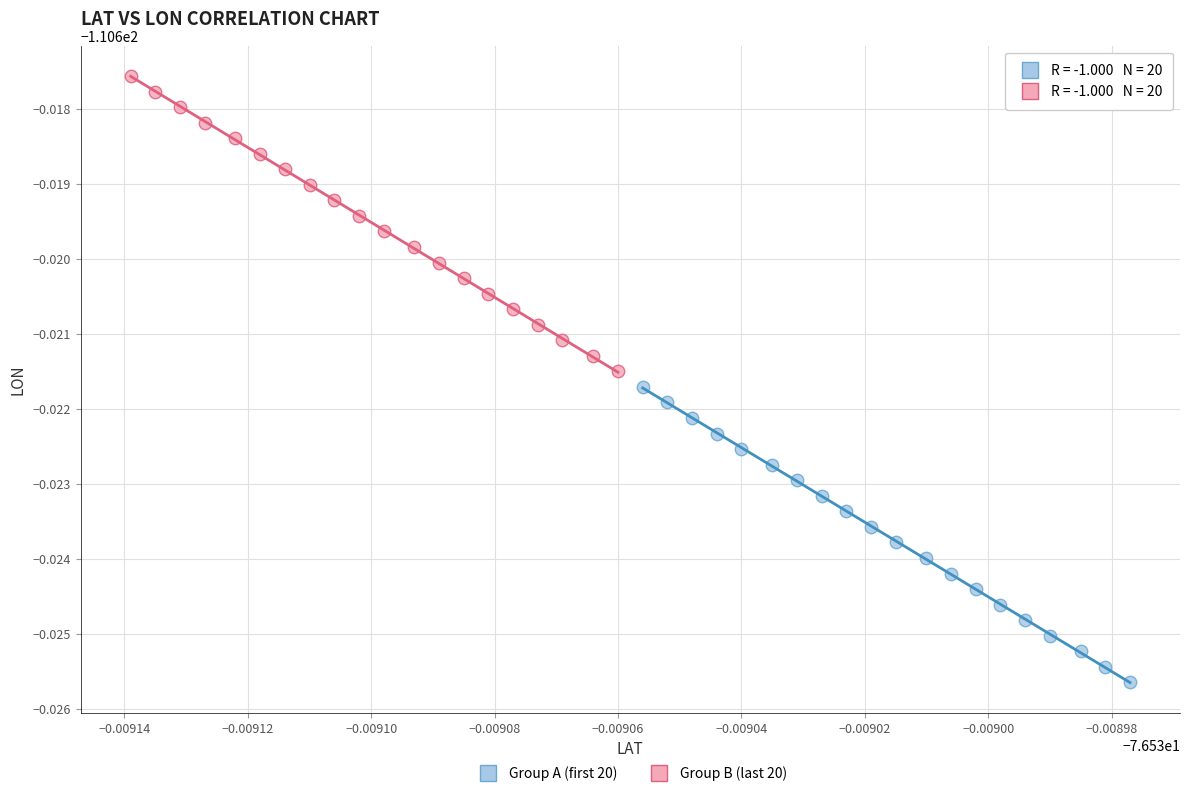

Which series reaches the minimum Y coordinate?

Group A (first 20)